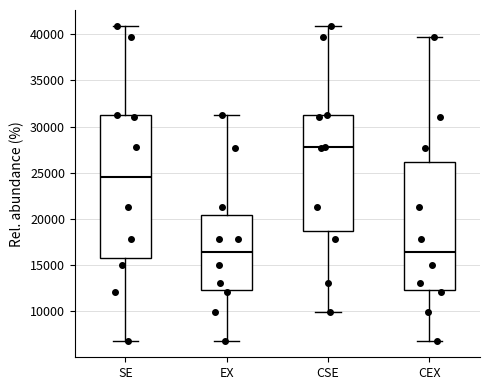

Where does the lower whisker of the box for CSE end on the y-axis? The values are not printed on the chart, so give them approximately, as read against the axis.

10000